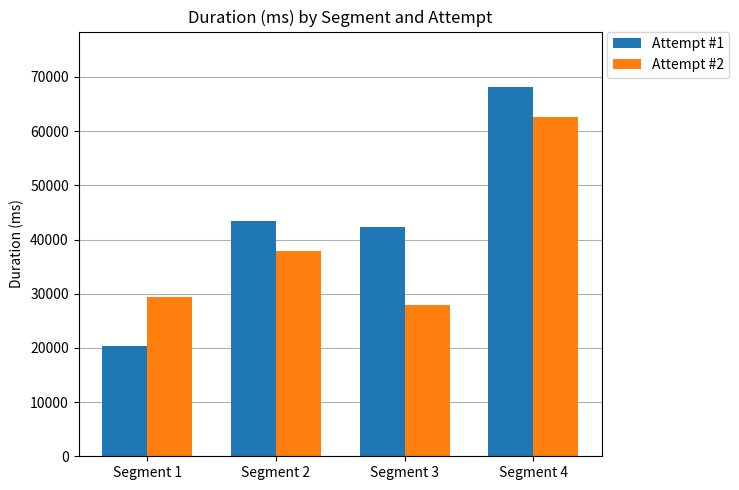

What is the total value across all series at Segment 4?

130698